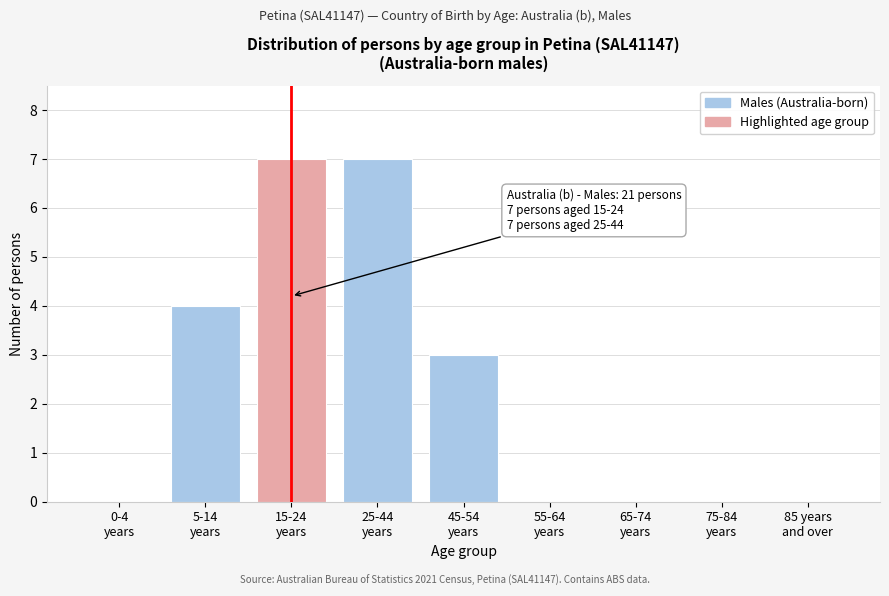

What is the sum of all values?

21